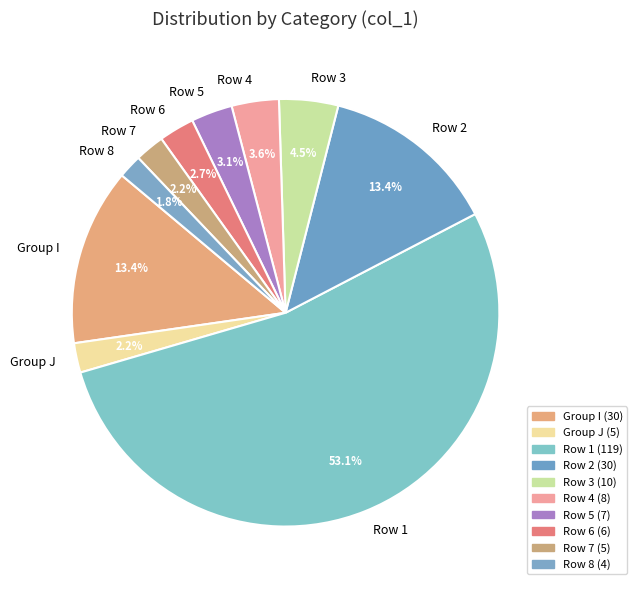

Combined, do Group I and Row 2 account for over 50%?

No